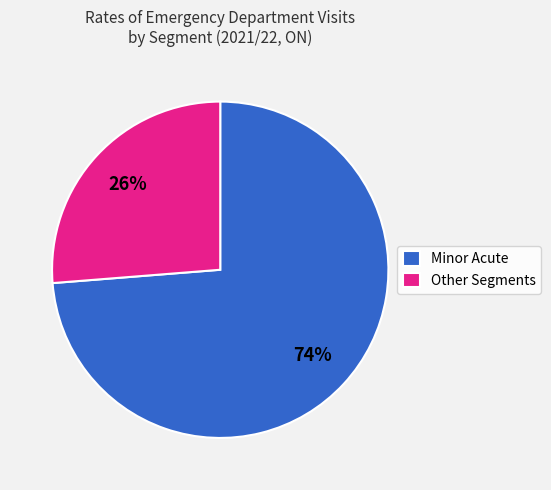

Which category has the biggest portion of the pie?

Minor Acute